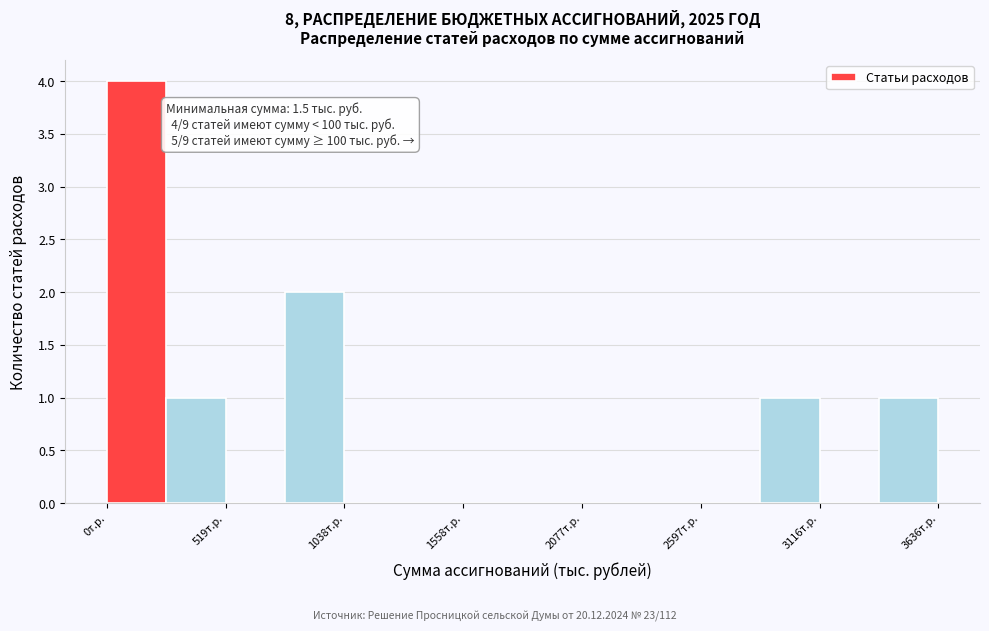

Around what value on the x-axis is the tallest bar? Give the approximate position of its centre, as read against the axis.

100